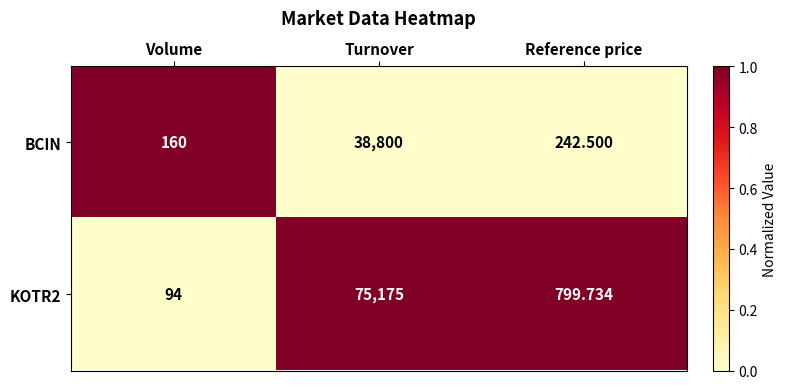

List the labels in order of BCIN value, largest first.

Turnover, Reference price, Volume